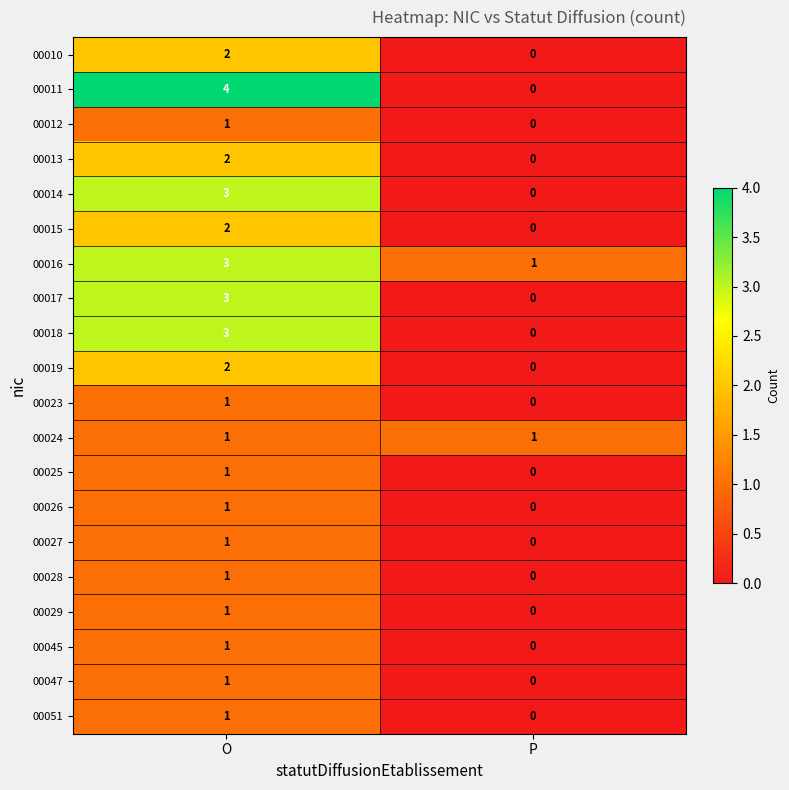

Which category has the lowest value across all series?

P